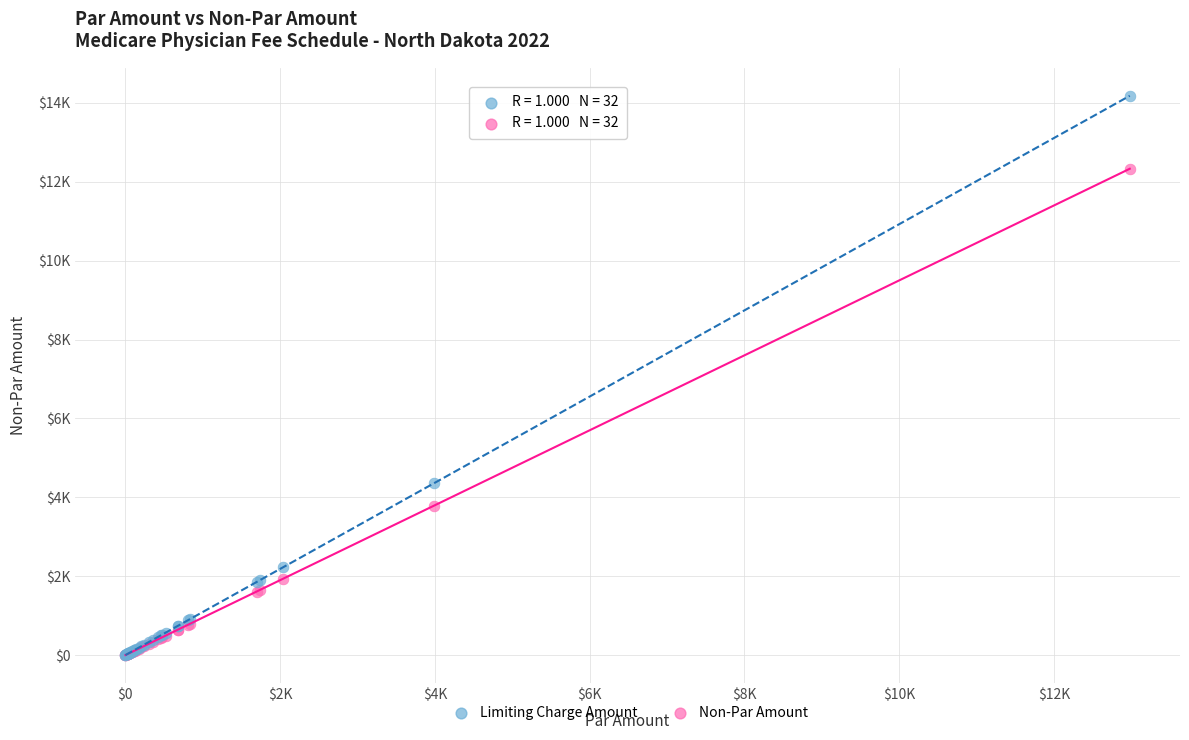

What are all the series names shown in the legend?

Limiting Charge Amount, Non-Par Amount